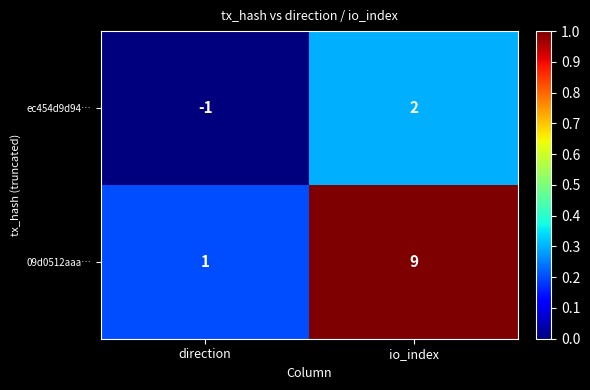

Which series has the largest total across all categories?

09d0512aaa…